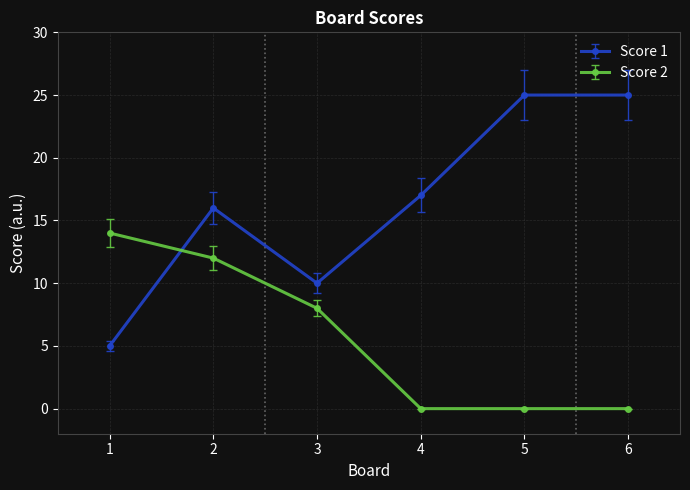

Which category has the lowest value in the Score 1 series?

1